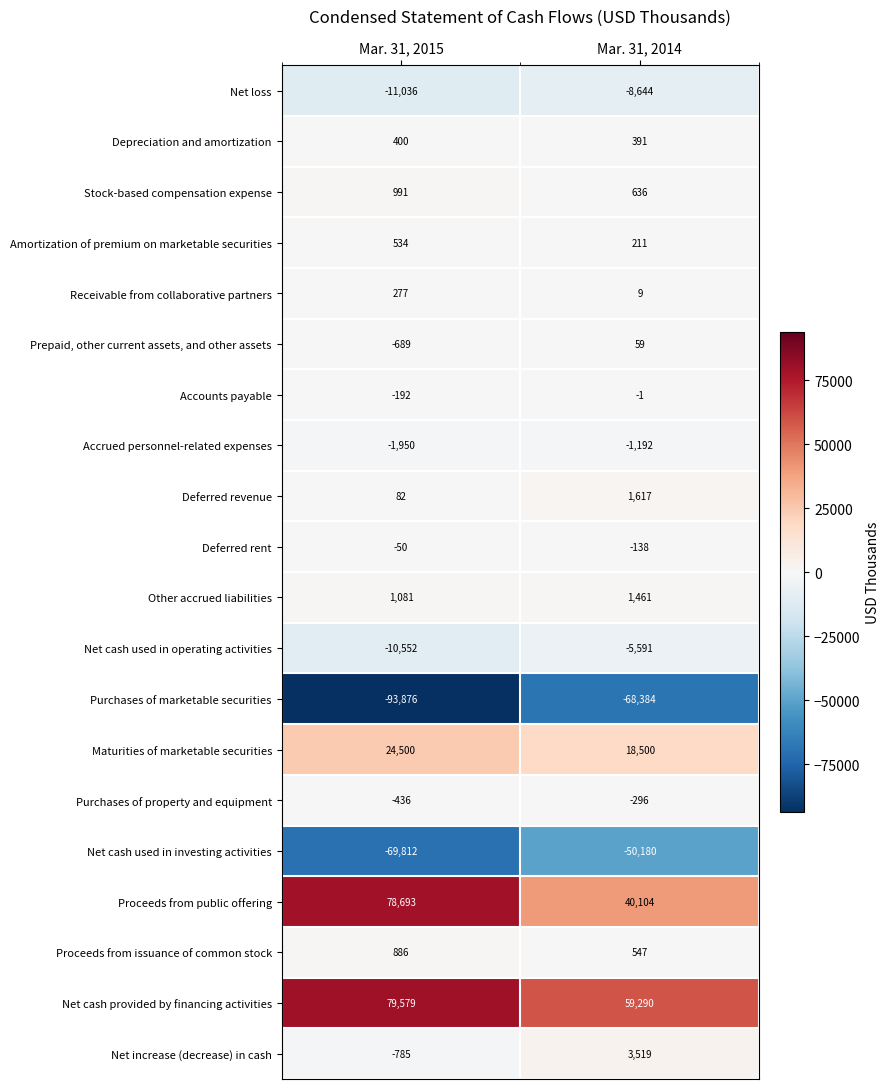

Which series changed the most between Mar. 31, 2015 and Mar. 31, 2014?

Proceeds from public offering